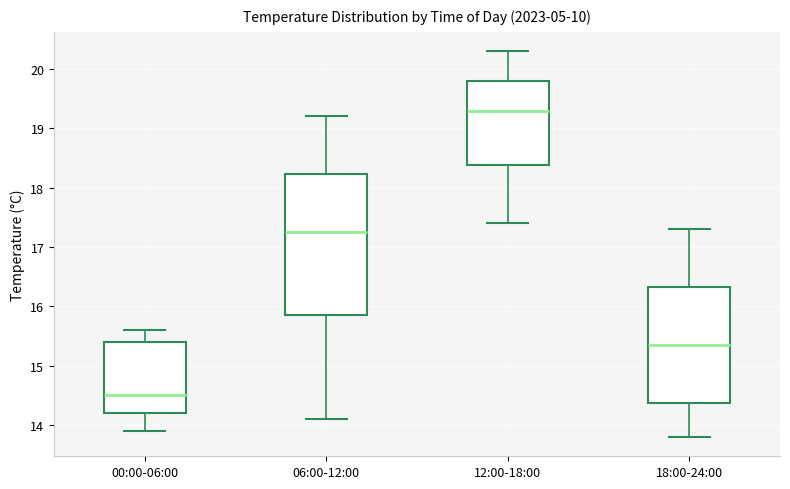

Where is the upper edge of the box for 12:00-18:00 on the y-axis? The values are not printed on the chart, so give them approximately, as read against the axis.

19.8